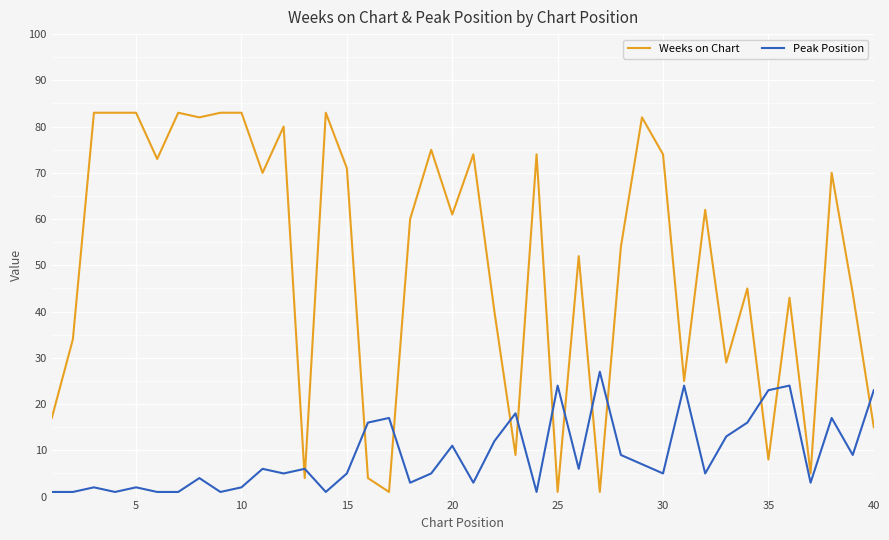

Which series has the largest total across all categories?

Weeks on Chart